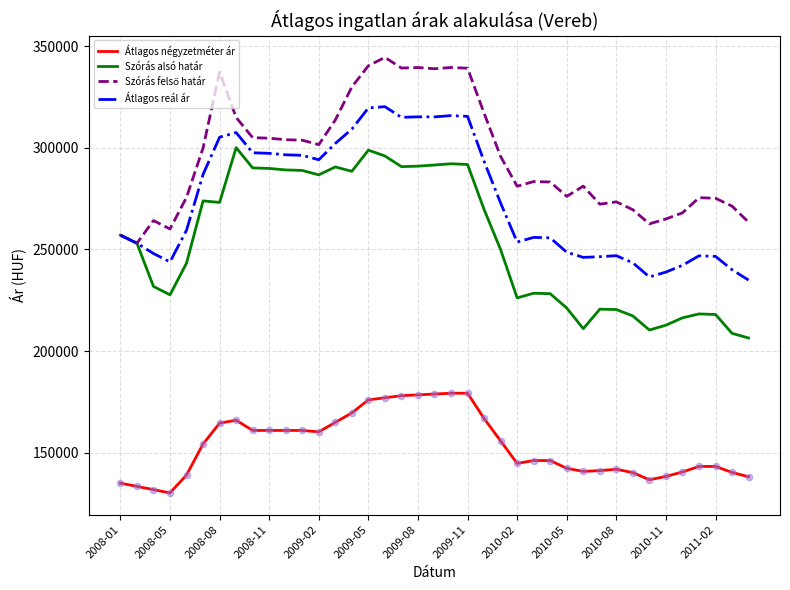

At how many categories does at least one series exceed 230800?

39